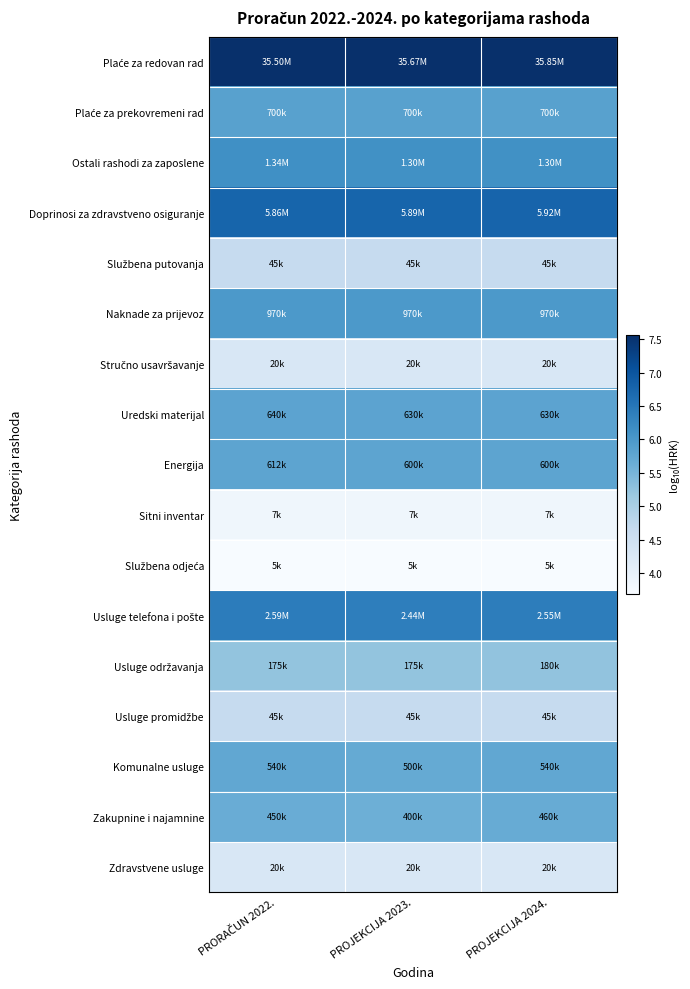

Which series has the largest total across all categories?

Plaće za redovan rad